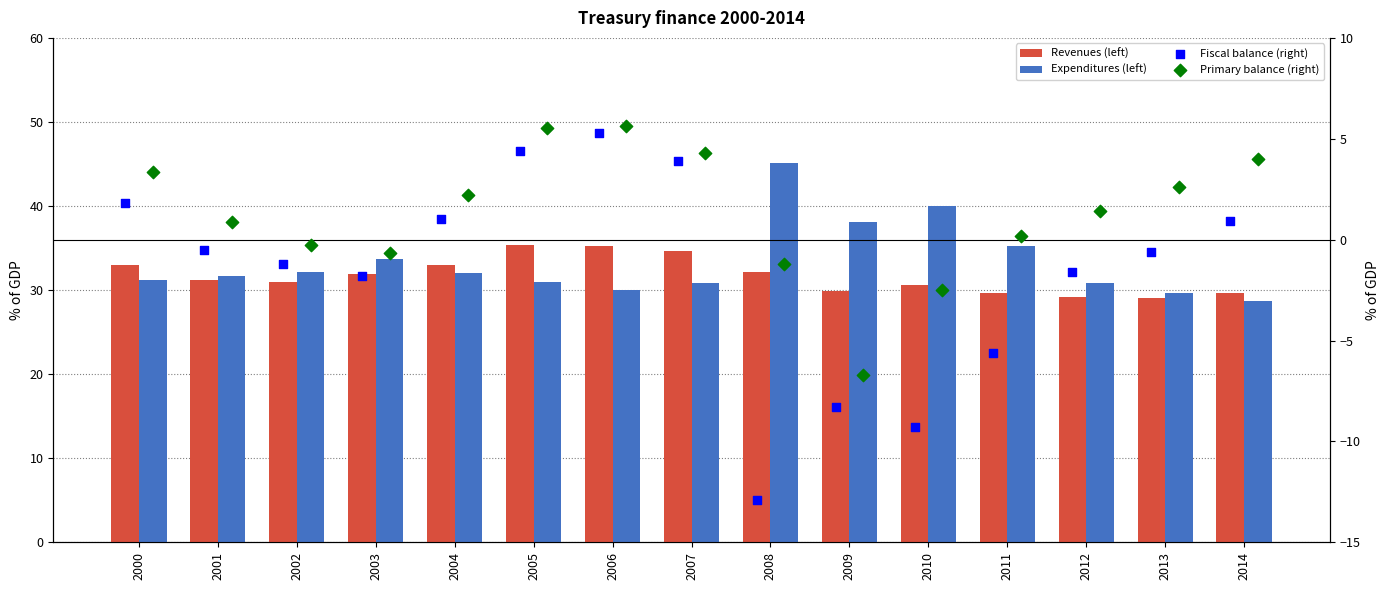

Which series reaches the minimum Y coordinate?

Fiscal balance (right)